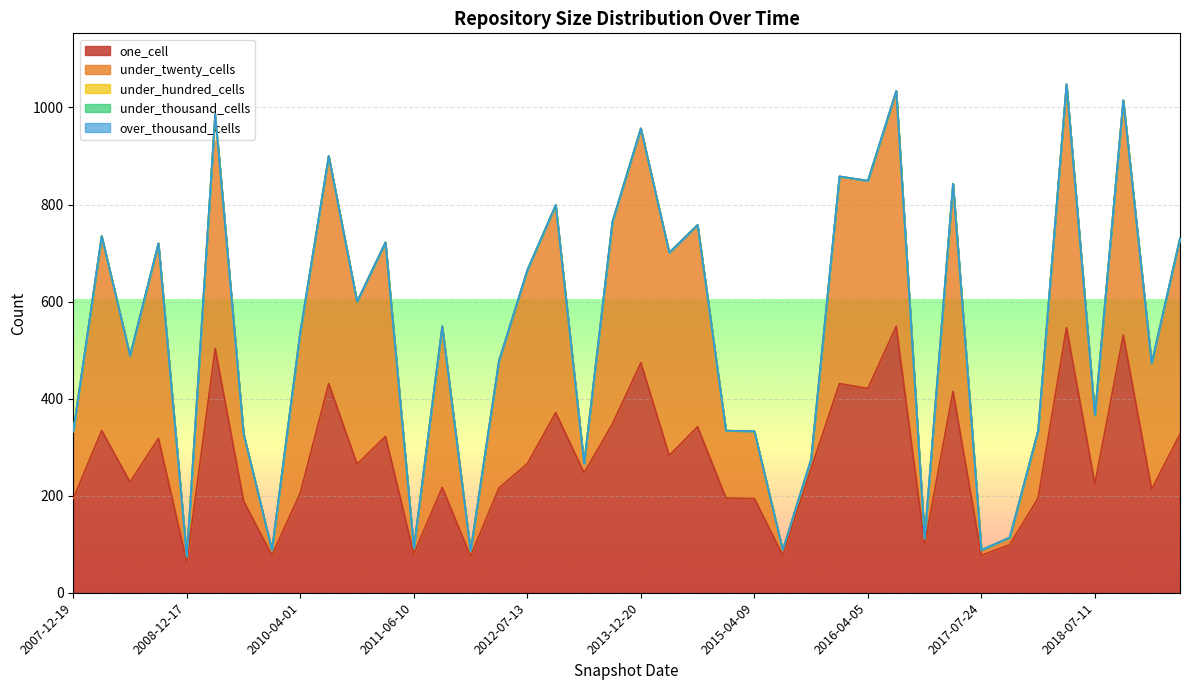

Reading left to right, extract all data points from this chart.

one_cell: 2007-12-19=194	2008-04-01=334	2008-06-27=228	2008-10-10=318	2008-12-17=63	2009-04-06=503	2009-09-25=189	2009-12-16=77	2010-04-01=206	2010-07-26=431	2010-11-17=265	2011-02-21=322	2011-06-10=80	2011-09-05=217	2012-01-18=75	2012-03-26=216	2012-07-13=266	2012-12-11=371	2013-07-09=247	2013-09-10=348	2013-12-20=474	2014-03-28=283	2014-09-08=342	2015-01-19=195	2015-04-09=194	2015-07-03=77	2015-10-01=256	2016-01-04=431	2016-04-05=421	2016-07-04=549	2016-10-07=99	2017-04-12=415	2017-07-24=77	2017-10-12=99	2017-12-22=195	2018-04-09=546	2018-07-11=224	2018-09-28=531	2019-01-01=213	2019-04-06=327
under_twenty_cells: 2007-12-19=139	2008-04-01=401	2008-06-27=261	2008-10-10=402	2008-12-17=11	2009-04-06=484	2009-09-25=139	2009-12-16=11	2010-04-01=332	2010-07-26=469	2010-11-17=335	2011-02-21=400	2011-06-10=12	2011-09-05=332	2012-01-18=11	2012-03-26=262	2012-07-13=399	2012-12-11=428	2013-07-09=19	2013-09-10=417	2013-12-20=483	2014-03-28=418	2014-09-08=416	2015-01-19=139	2015-04-09=139	2015-07-03=11	2015-10-01=19	2016-01-04=427	2016-04-05=428	2016-07-04=485	2016-10-07=12	2017-04-12=428	2017-07-24=11	2017-10-12=15	2017-12-22=139	2018-04-09=502	2018-07-11=142	2018-09-28=484	2019-01-01=260	2019-04-06=404
under_hundred_cells: 2007-12-19=0	2008-04-01=0	2008-06-27=0	2008-10-10=0	2008-12-17=0	2009-04-06=0	2009-09-25=0	2009-12-16=0	2010-04-01=0	2010-07-26=0	2010-11-17=0	2011-02-21=0	2011-06-10=0	2011-09-05=0	2012-01-18=0	2012-03-26=0	2012-07-13=0	2012-12-11=0	2013-07-09=0	2013-09-10=0	2013-12-20=0	2014-03-28=0	2014-09-08=0	2015-01-19=0	2015-04-09=0	2015-07-03=0	2015-10-01=0	2016-01-04=0	2016-04-05=0	2016-07-04=0	2016-10-07=0	2017-04-12=0	2017-07-24=0	2017-10-12=0	2017-12-22=0	2018-04-09=0	2018-07-11=0	2018-09-28=0	2019-01-01=0	2019-04-06=0
under_thousand_cells: 2007-12-19=0	2008-04-01=0	2008-06-27=0	2008-10-10=0	2008-12-17=0	2009-04-06=0	2009-09-25=0	2009-12-16=0	2010-04-01=0	2010-07-26=0	2010-11-17=0	2011-02-21=0	2011-06-10=0	2011-09-05=0	2012-01-18=0	2012-03-26=0	2012-07-13=0	2012-12-11=0	2013-07-09=0	2013-09-10=0	2013-12-20=0	2014-03-28=0	2014-09-08=0	2015-01-19=0	2015-04-09=0	2015-07-03=0	2015-10-01=0	2016-01-04=0	2016-04-05=0	2016-07-04=0	2016-10-07=0	2017-04-12=0	2017-07-24=0	2017-10-12=0	2017-12-22=0	2018-04-09=0	2018-07-11=0	2018-09-28=0	2019-01-01=0	2019-04-06=0
over_thousand_cells: 2007-12-19=0	2008-04-01=0	2008-06-27=0	2008-10-10=0	2008-12-17=0	2009-04-06=0	2009-09-25=0	2009-12-16=0	2010-04-01=0	2010-07-26=0	2010-11-17=0	2011-02-21=0	2011-06-10=0	2011-09-05=0	2012-01-18=0	2012-03-26=0	2012-07-13=0	2012-12-11=0	2013-07-09=0	2013-09-10=0	2013-12-20=0	2014-03-28=0	2014-09-08=0	2015-01-19=0	2015-04-09=0	2015-07-03=0	2015-10-01=0	2016-01-04=0	2016-04-05=0	2016-07-04=0	2016-10-07=0	2017-04-12=0	2017-07-24=0	2017-10-12=0	2017-12-22=0	2018-04-09=0	2018-07-11=0	2018-09-28=0	2019-01-01=0	2019-04-06=0